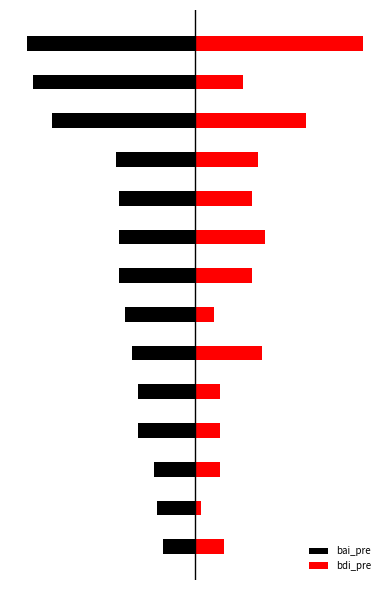

What are all the series names shown in the legend?

bai_pre, bdi_pre